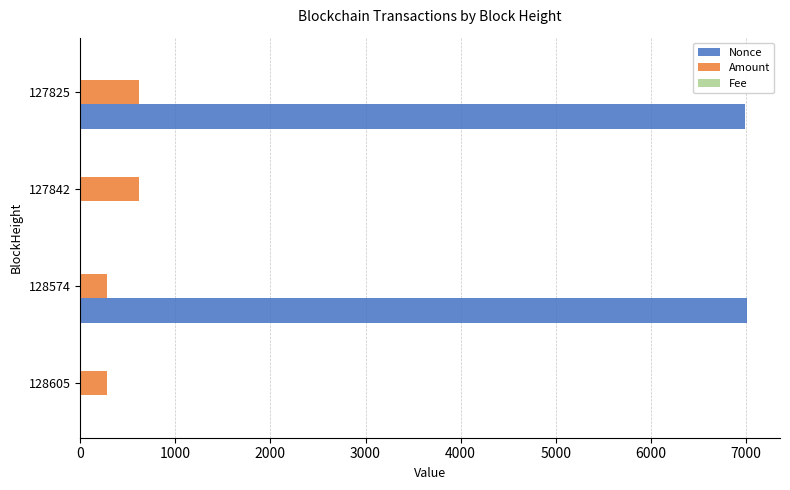

What is the sum of all Nonce values?

13997.0